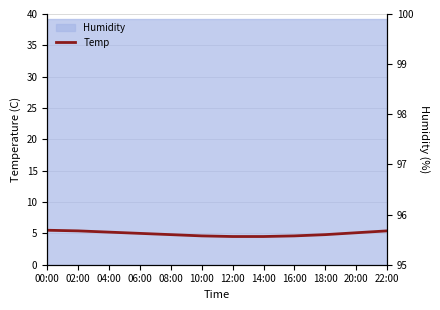

At which category is the sum across all series the highest?

00:00